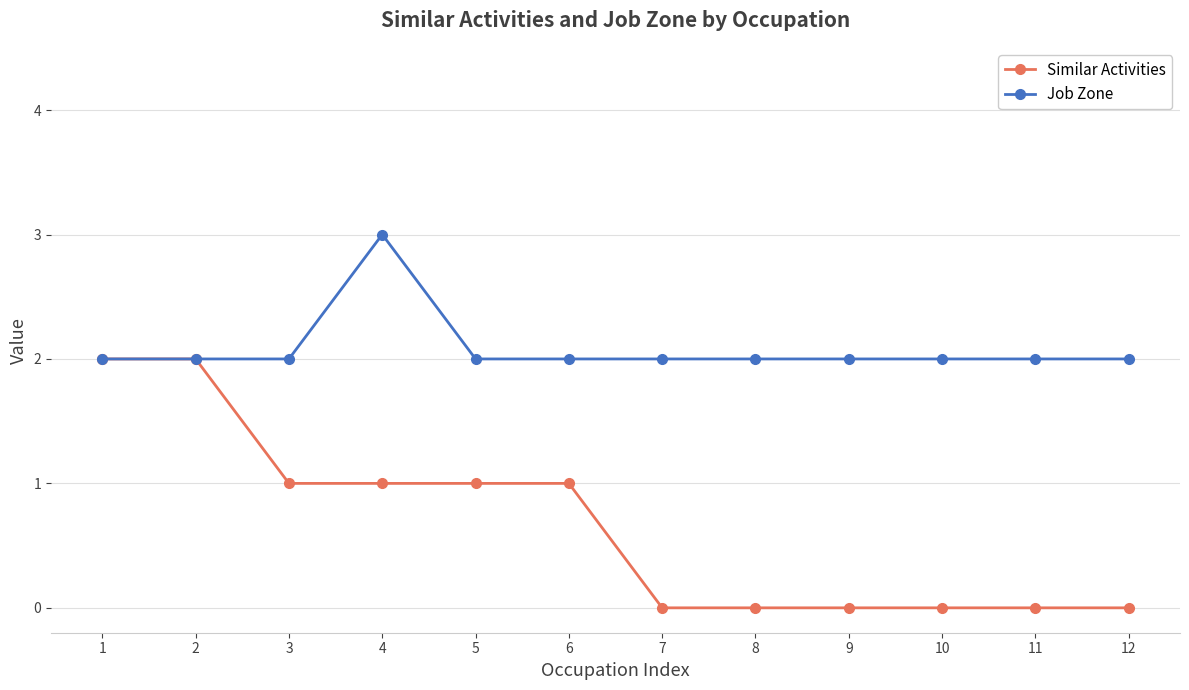

What is the value of the Job Zone point at the 12th from the left?

2